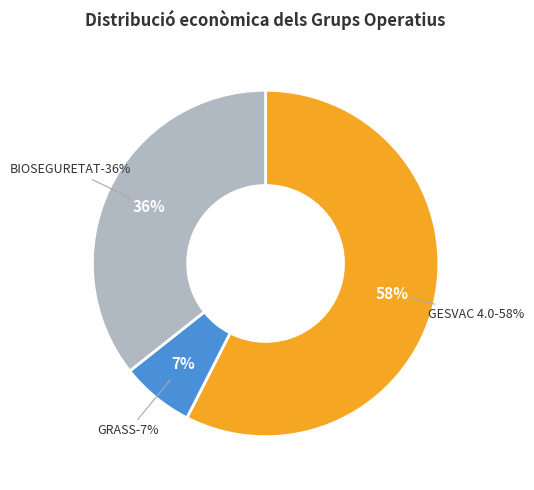

How many segments does this pie chart have?

3